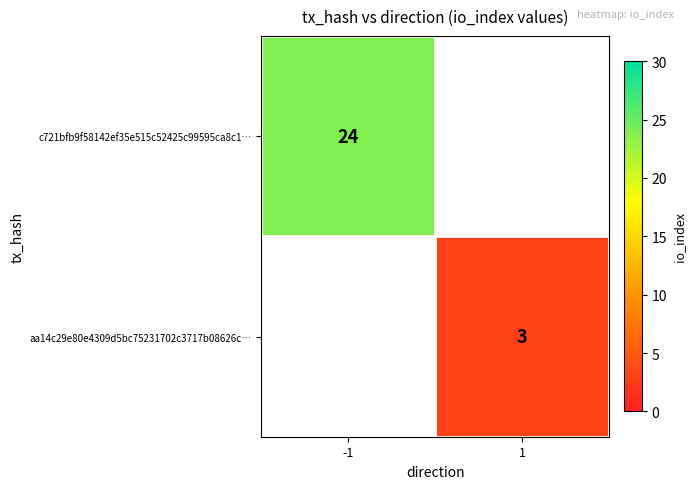

True or false: aa14c29e80e4309d5bc75231702c3717b08626c… has a value of 3 at 1.

True